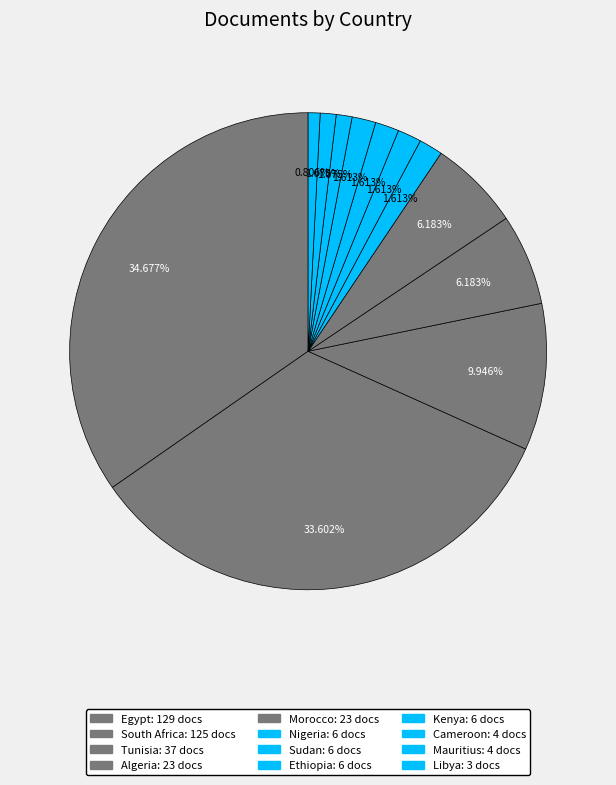

Which category has the biggest portion of the pie?

Egypt